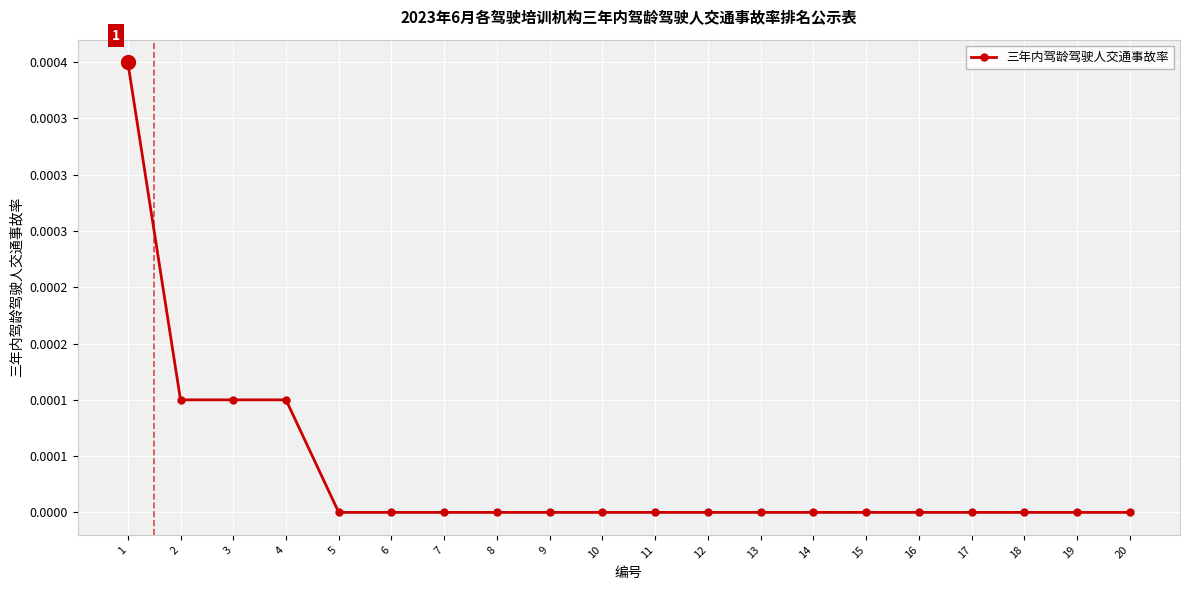

Which category has the lowest value across all series?

5